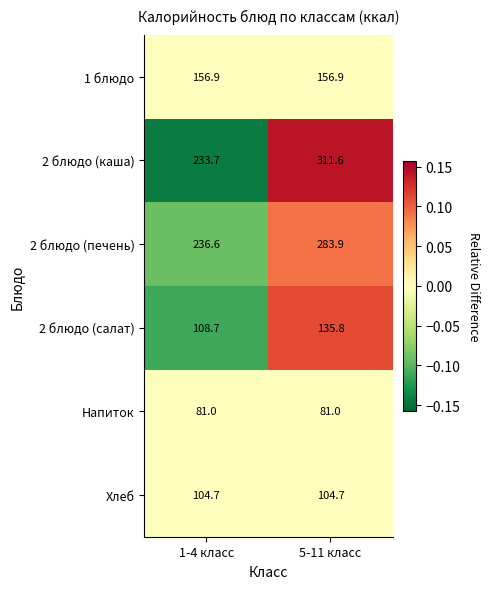

What is the approximate value of 2 блюдо (каша) at 5-11 класс?

311.6